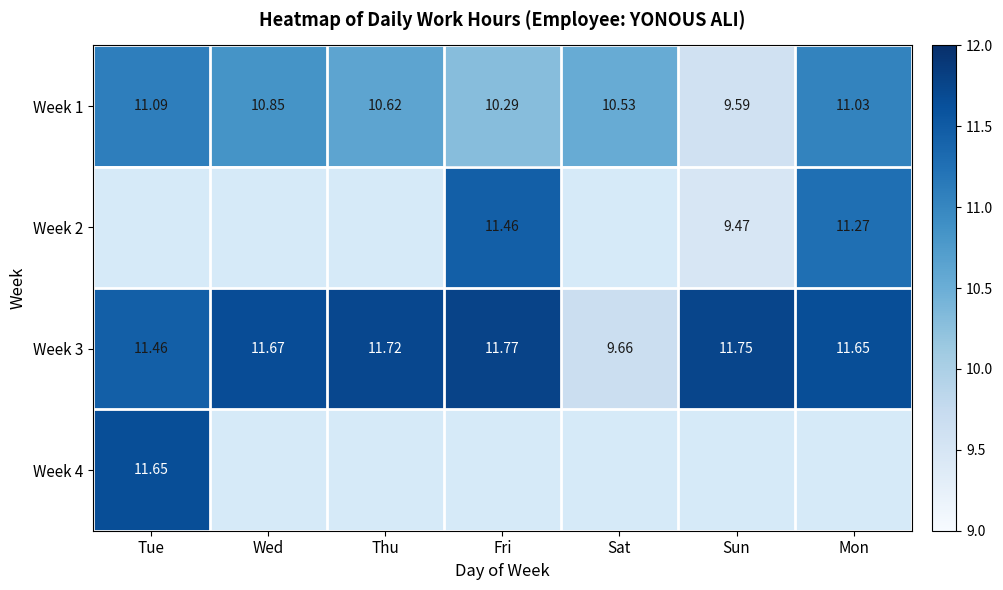

Where is Week 3 nearest to the value 10?

Sat